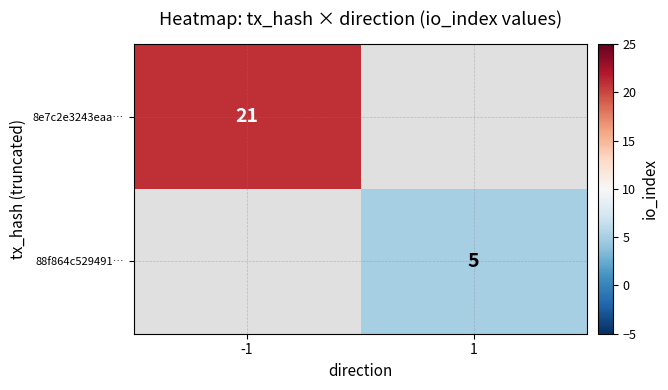

The value of 88f864c529491… at 1 is 1.2. True or false?

False